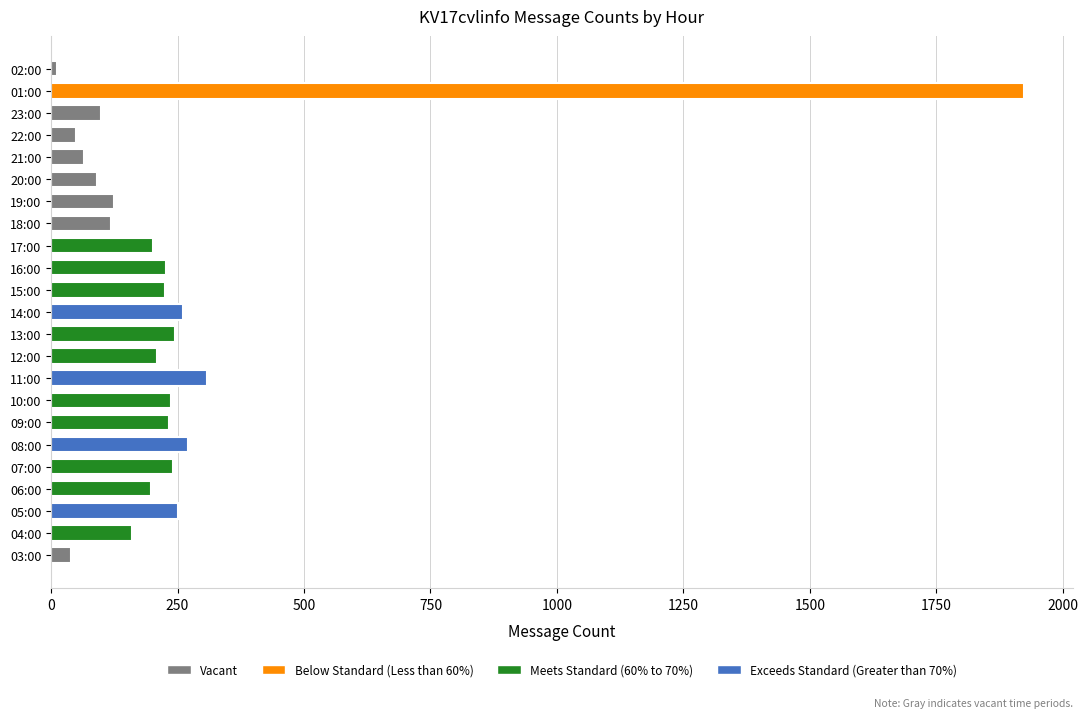

Reading left to right, what are all the values shown in this chart?

39	160	250	198	241	271	233	237	308	209	245	260	226	227	202	119	124	91	65	49	98	1924	11